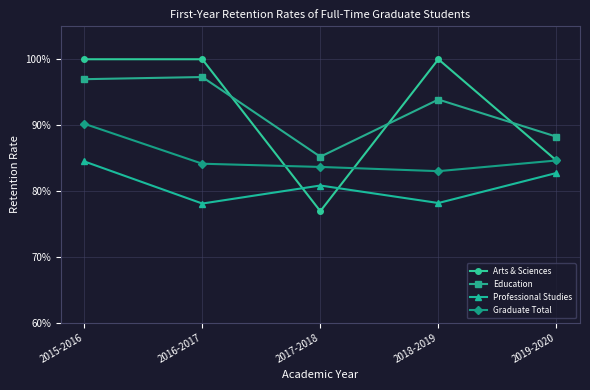

What is the difference between the Education values at 2017-2018 and 2018-2019?

0.1